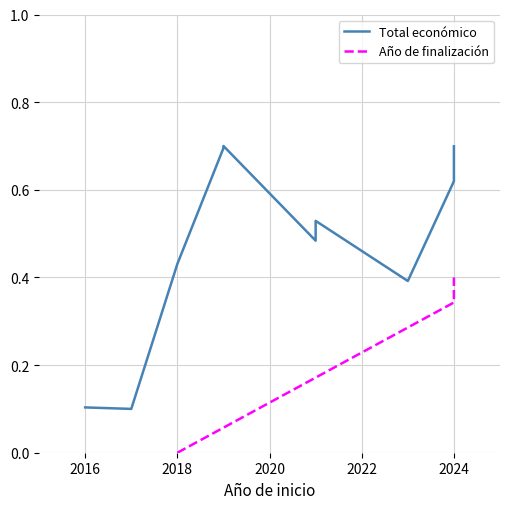

Rank the categories by value from lowest to highest.

2017, 2016, 2023, 2018, 2021, 2021, 2024, 2024, 2019, 2024, 2019